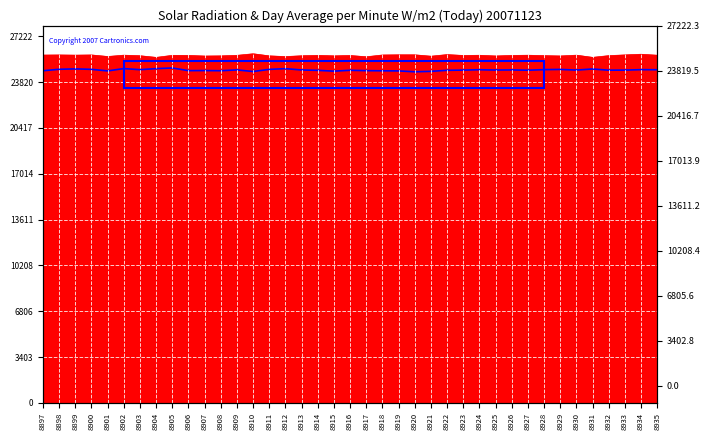

At which category does the data reach its first local peak?

8899